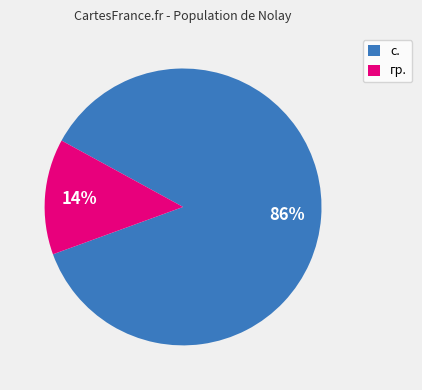

How many segments does this pie chart have?

2